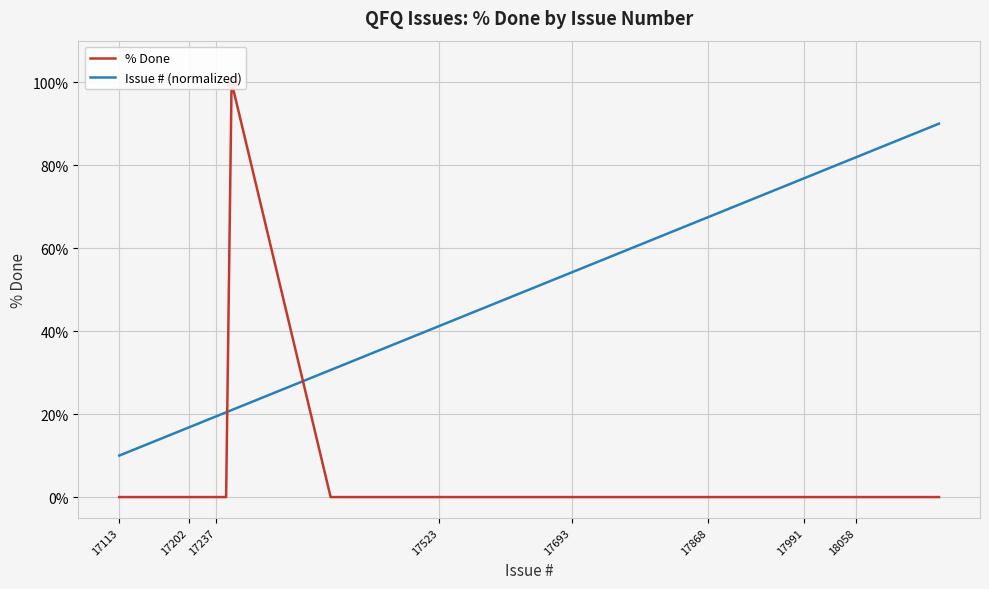

The value of Issue # (normalized) at 17868 is 67.5. True or false?

True